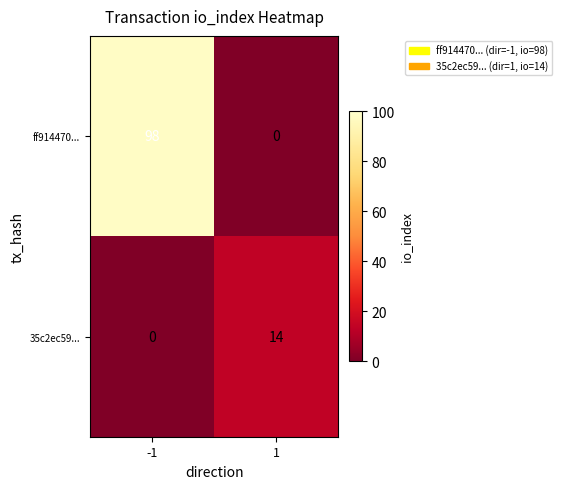

List the series in order of their overall mean, lowest first.

35c2ec59..., ff914470...